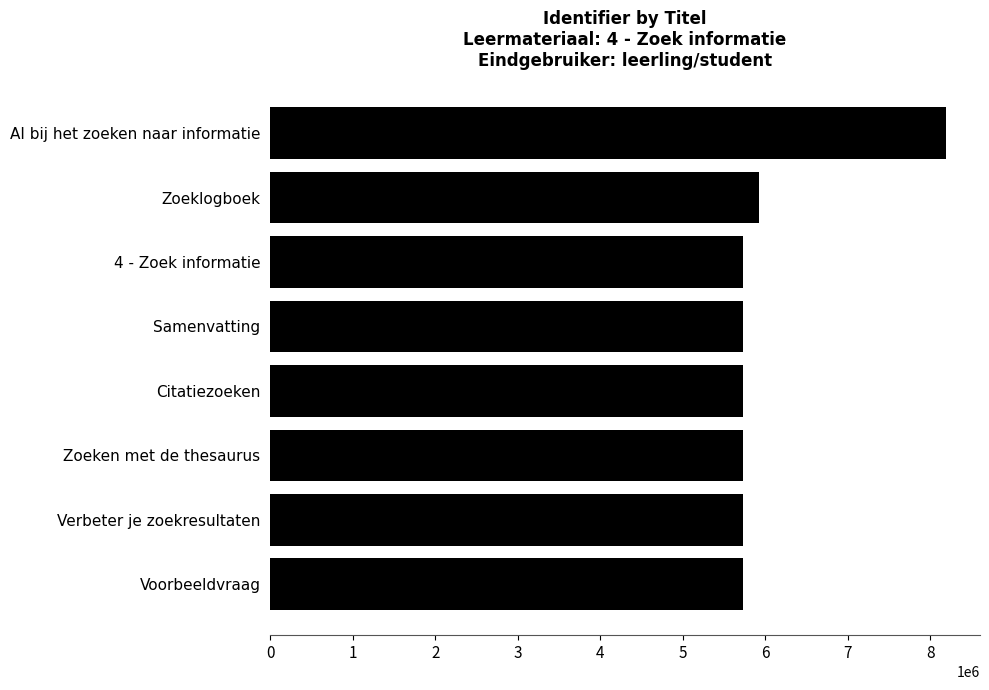

What is the ratio of the value at 4 - Zoek informatie to the value at Verbeter je zoekresultaten?

1.0